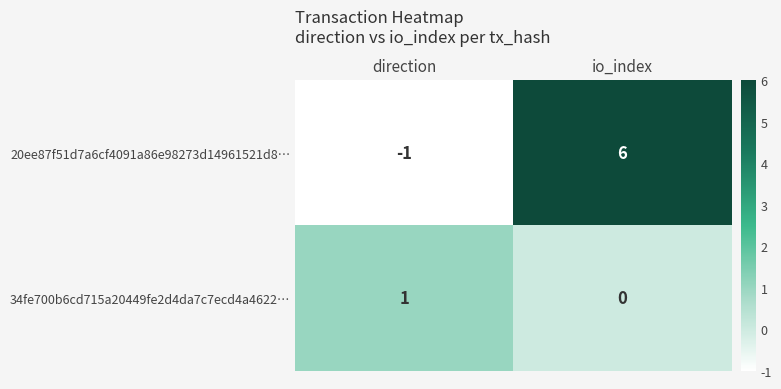

Which category has the lowest value across all series?

direction